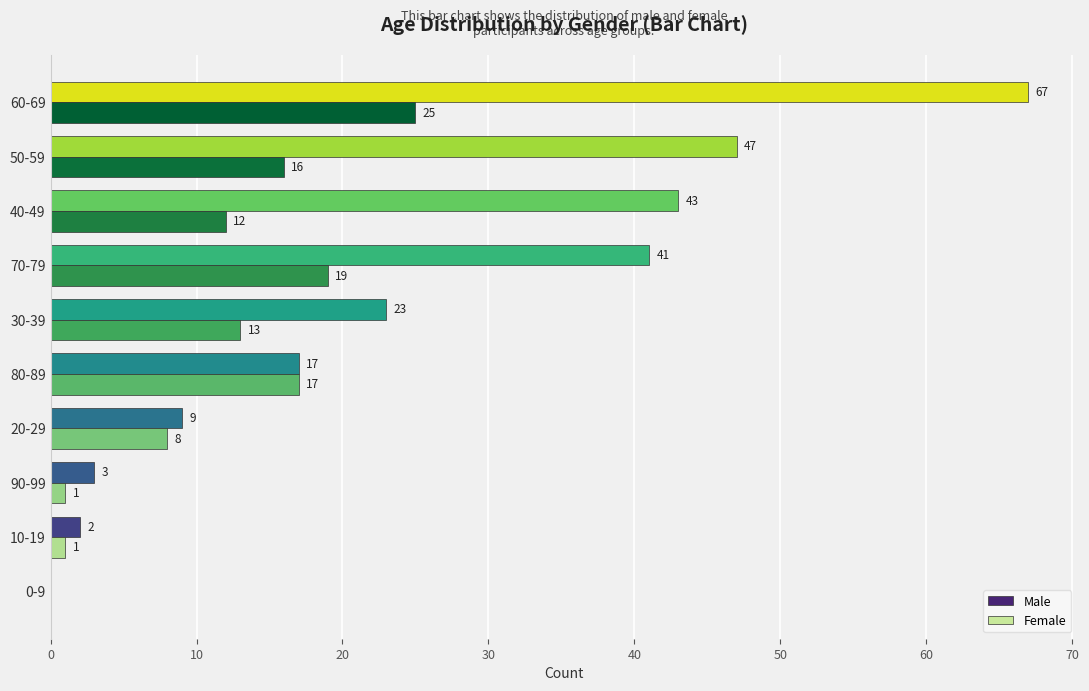

The value of Male at 20-29 is 9. True or false?

True